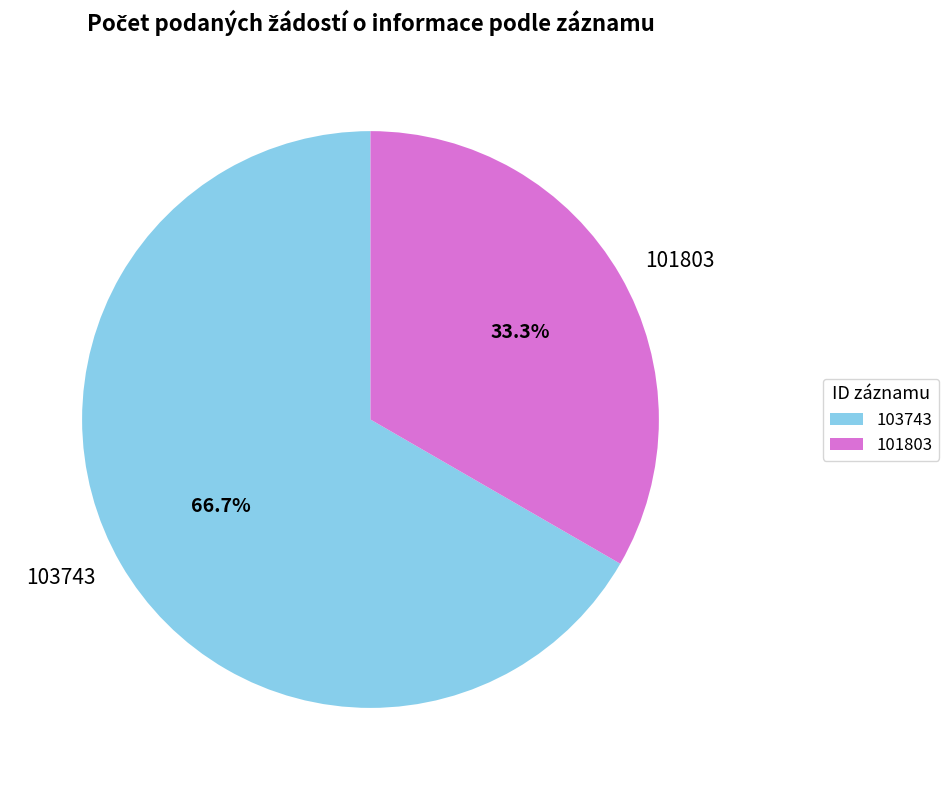

Combined, do 101803 and 103743 account for over 50%?

Yes